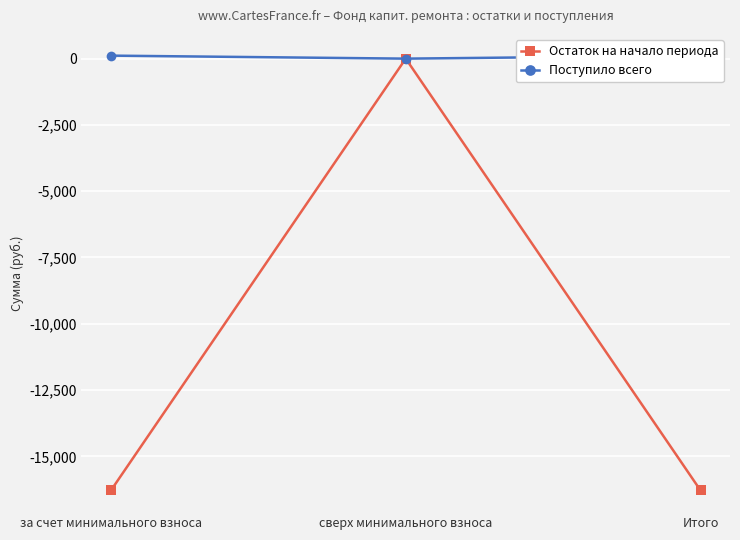

List the labels in order of Остаток на начало периода value, largest first.

сверх минимального взноса, за счет минимального взноса, Итого